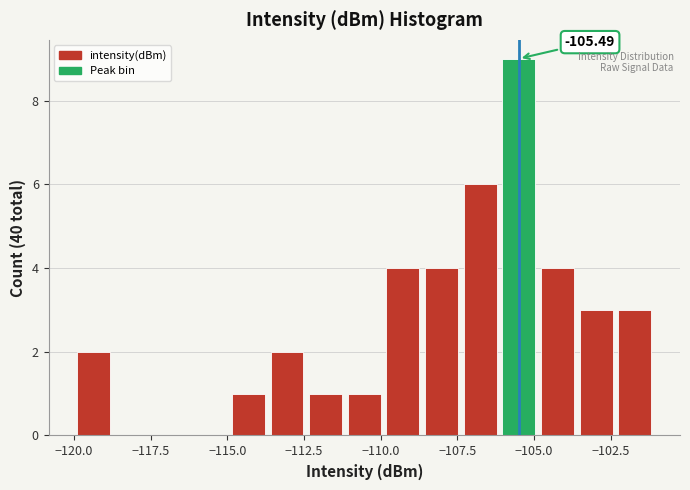

Read against the x-axis, roughly where is the centre of the tallest bar?

-105.5